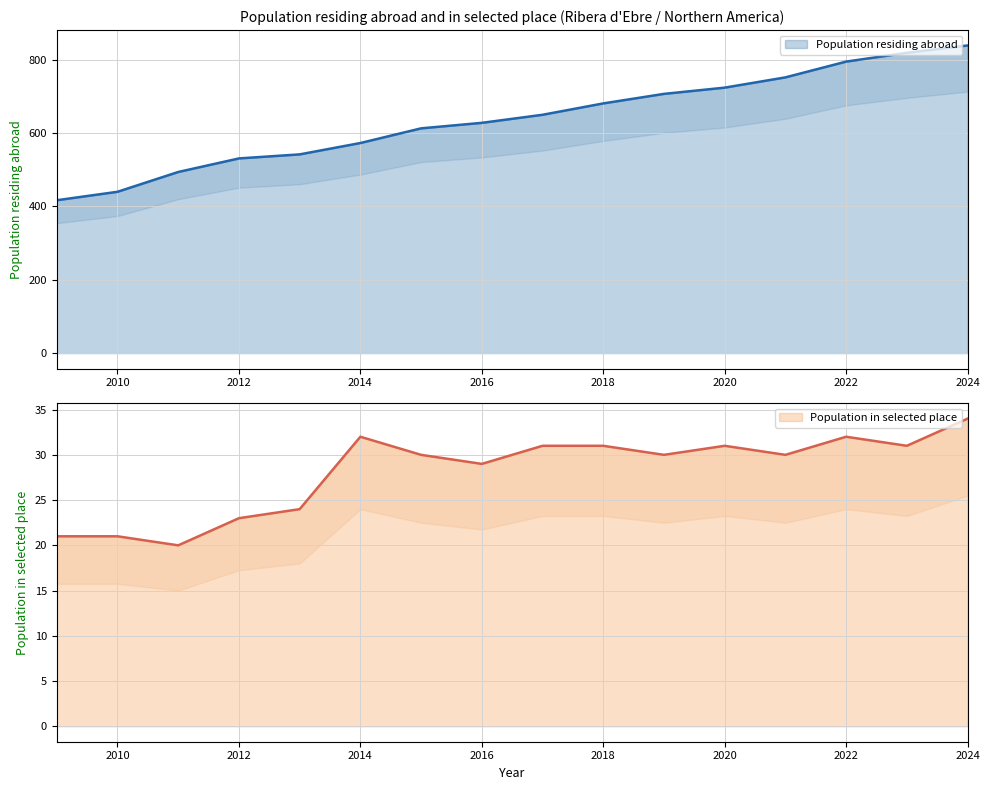

How many data points does each series have?

16